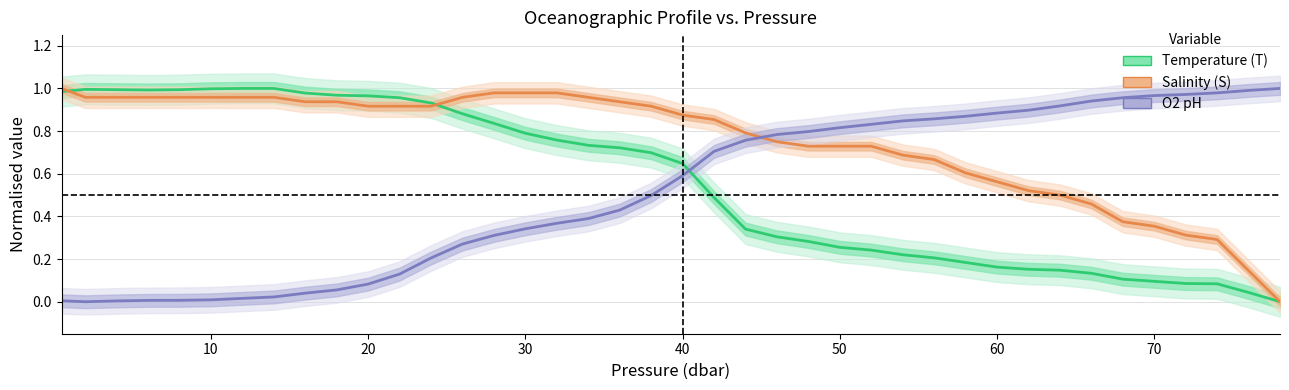

Is it true that Salinity (S) equals 1.6 at 11?

False